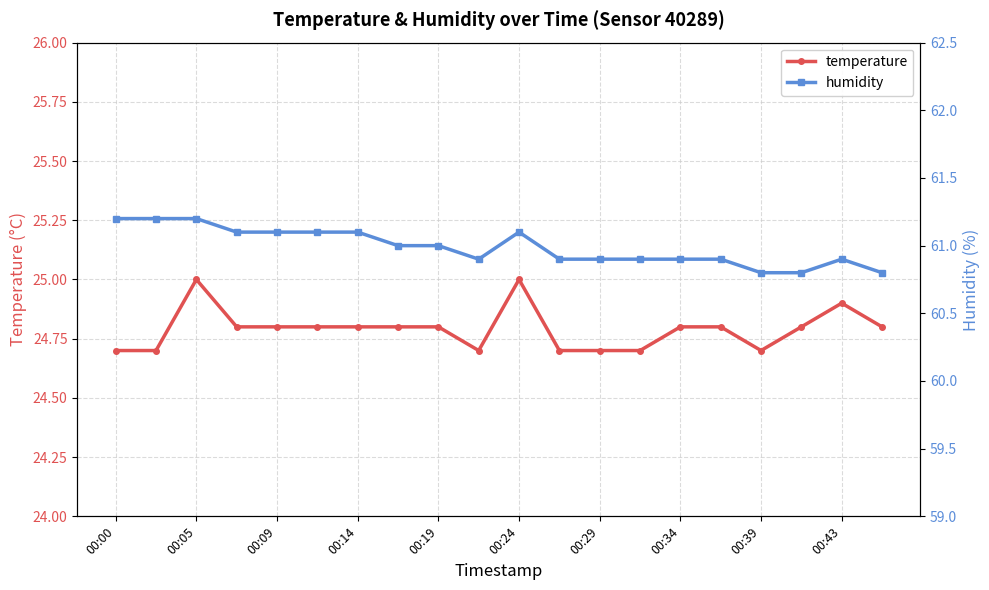

Is it true that temperature equals 43.0 at 00:14?

False